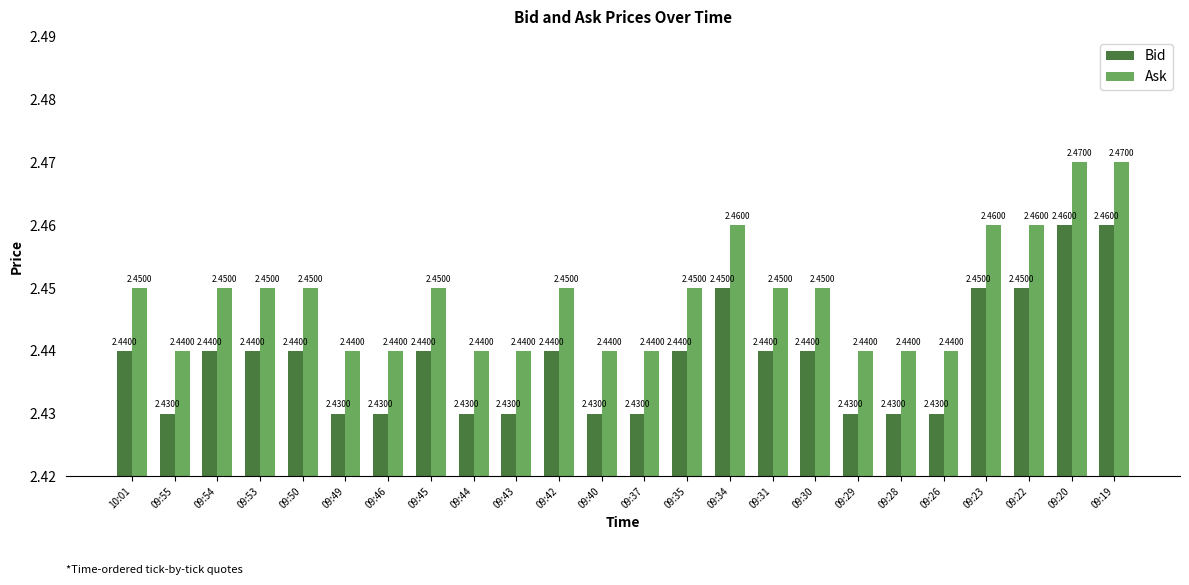

Is it true that Bid equals 1.0 at 09:37?

False